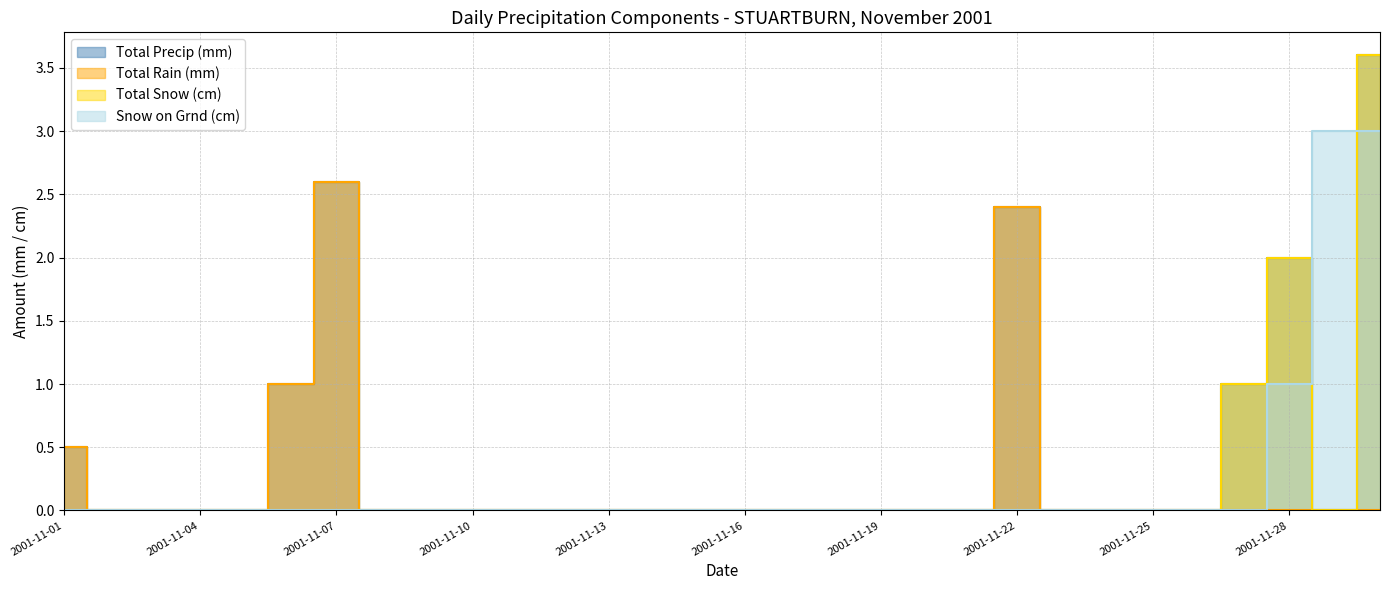

True or false: Total Precip (mm) and Total Snow (cm) intersect in this chart.

False